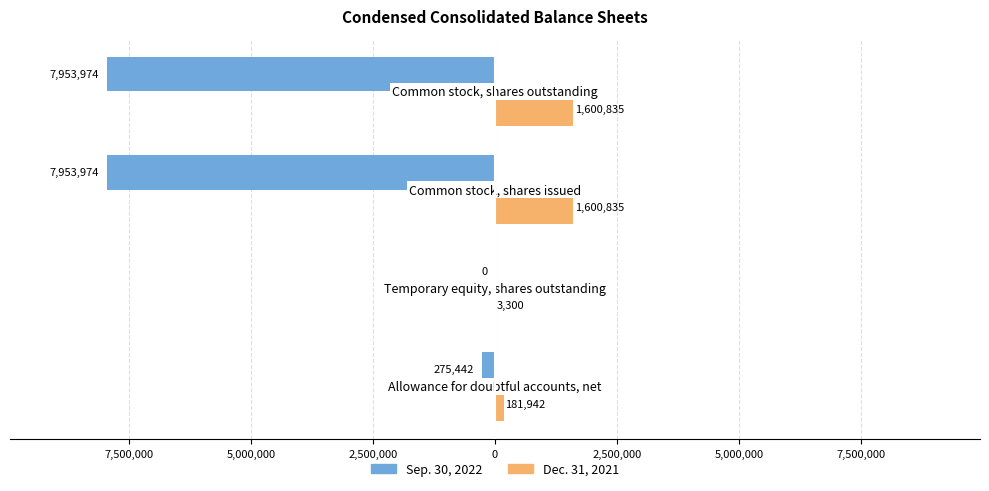

What are all the series names shown in the legend?

Sep. 30, 2022, Dec. 31, 2021